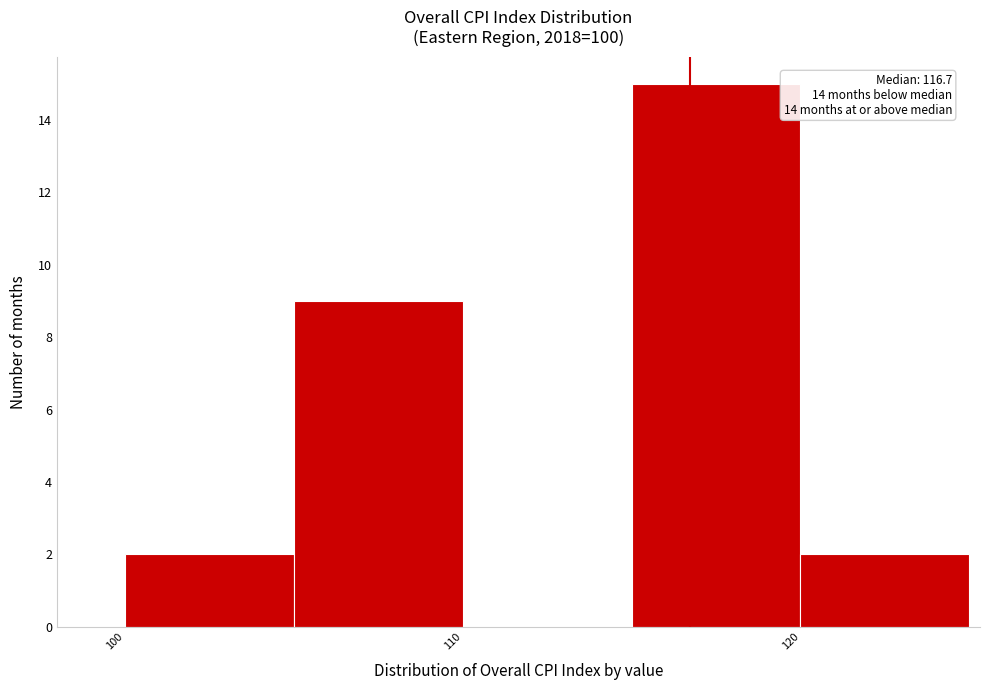

Over which range of the x-axis is the bar tallest?

115 to 120